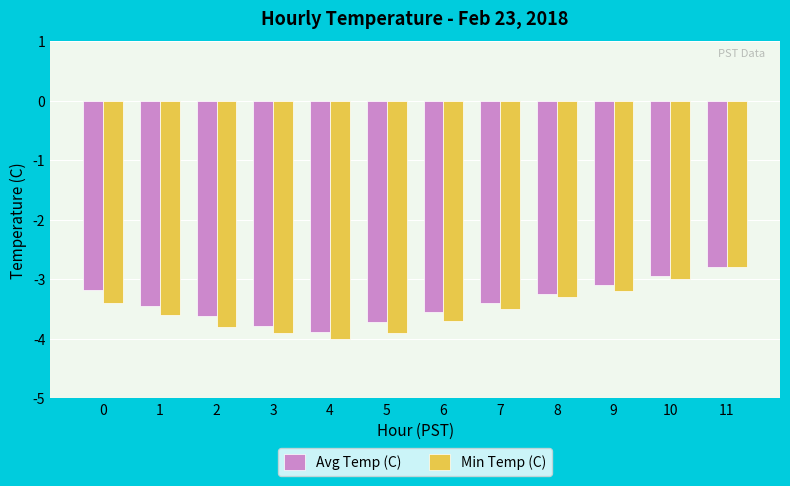

The value of Avg Temp (C) at 4 is -3.9. True or false?

True